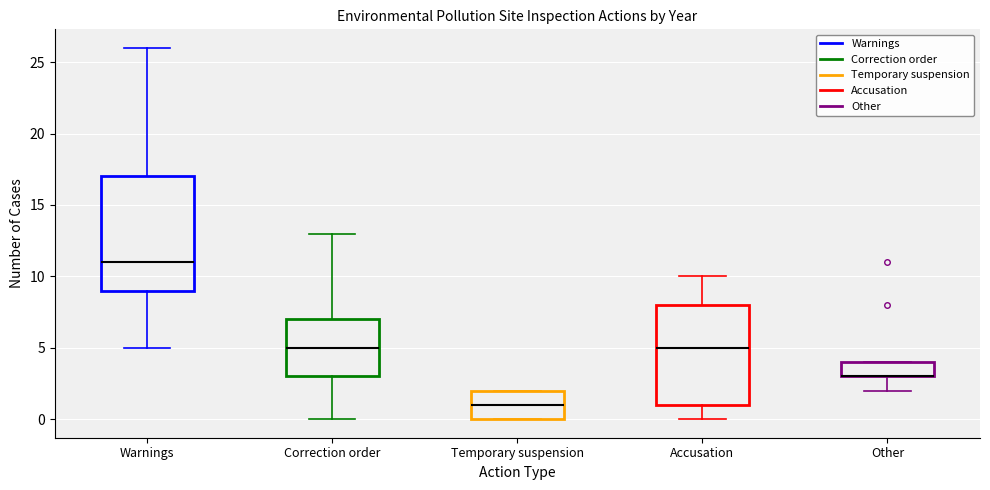

Reading left to right, read every box against the y-axis: the position of its median line, the range the box covers, and the ends of its whiskers. The values are not printed on the chart, so give them approximately, as read against the axis.

Warnings: median 11, box 9 to 17, whiskers 5 to 26
Correction order: median 5, box 3 to 7, whiskers 0 to 13
Temporary suspension: median 1, box 0 to 2, whiskers 0 to 2
Accusation: median 5, box 1 to 8, whiskers 0 to 10
Other: median 3 (drawn on the box's lower edge), box 3 to 4, whiskers 2 to 4